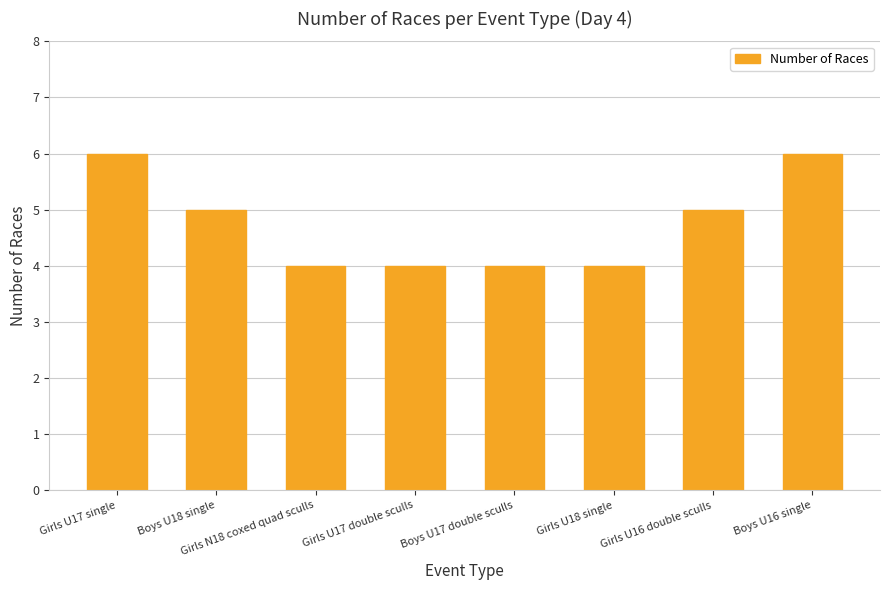

What is the ratio of the value at Girls U17 double sculls to the value at Girls U17 single?

0.7